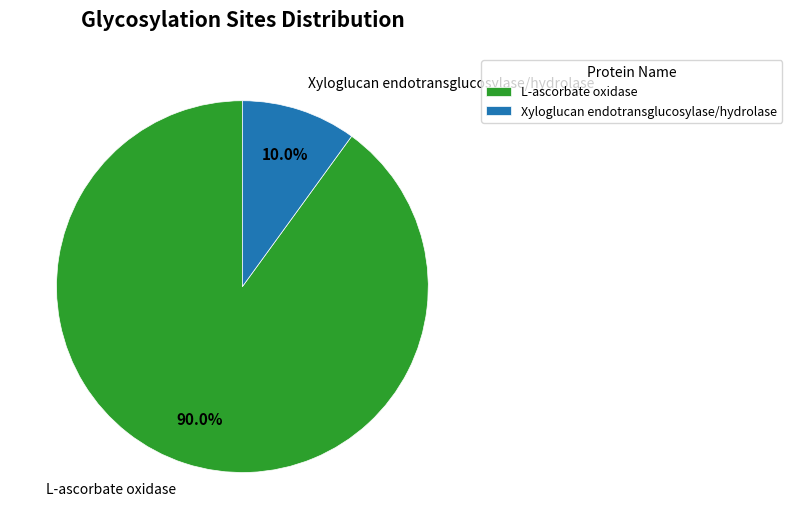

Which category accounts for the majority?

L-ascorbate oxidase